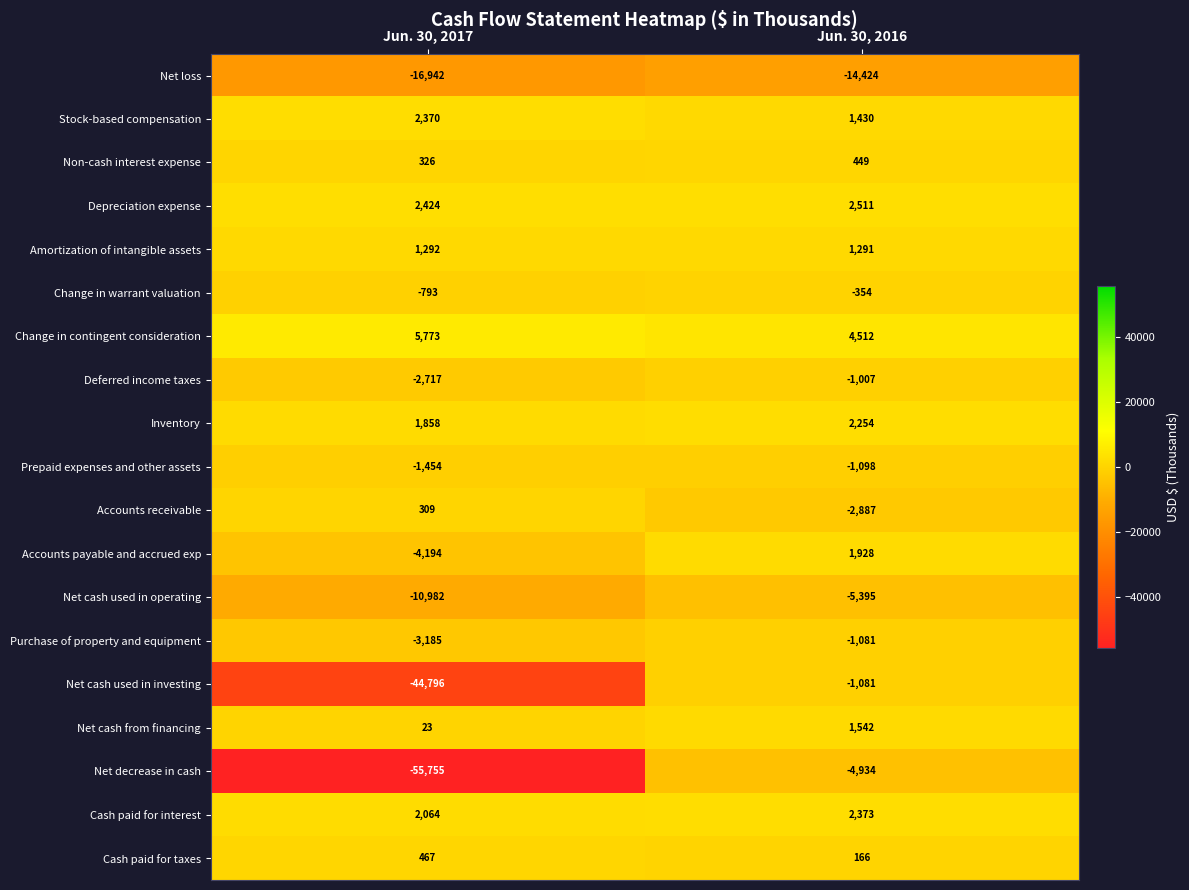

Rank the series at Jun. 30, 2017 from highest to lowest value.

Change in contingent consideration, Depreciation expense, Stock-based compensation, Cash paid for interest, Inventory, Amortization of intangible assets, Cash paid for taxes, Non-cash interest expense, Accounts receivable, Net cash from financing, Change in warrant valuation, Prepaid expenses and other assets, Deferred income taxes, Purchase of property and equipment, Accounts payable and accrued exp, Net cash used in operating, Net loss, Net cash used in investing, Net decrease in cash